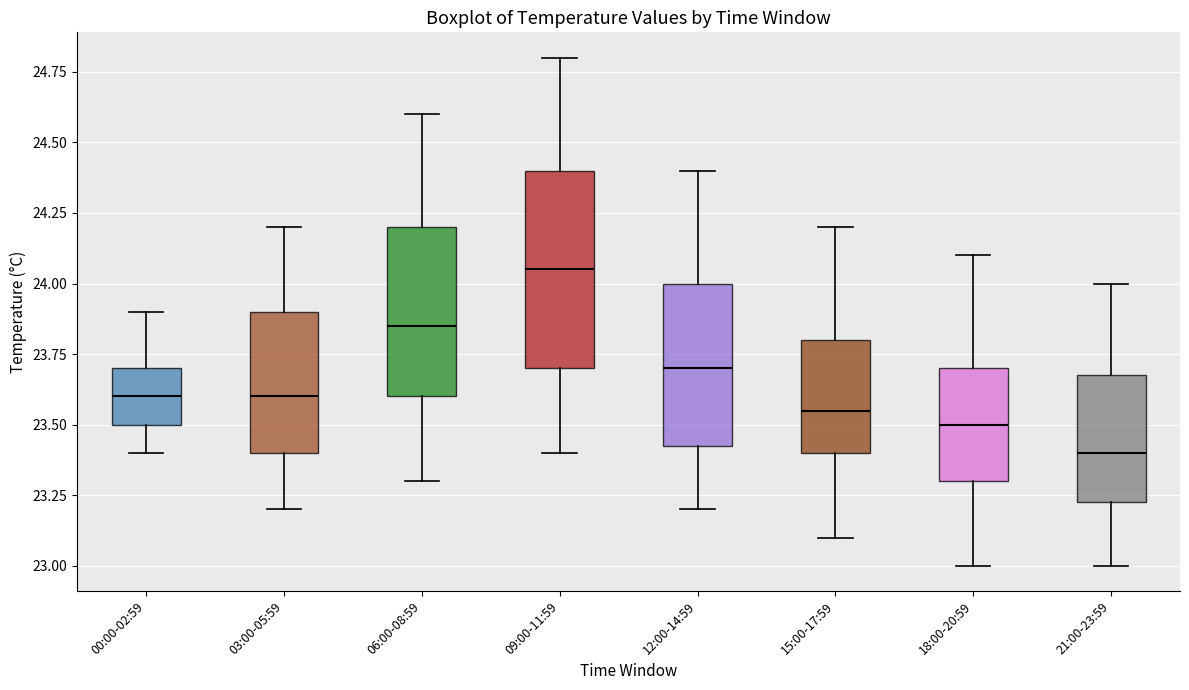

Reading left to right, read every box against the y-axis: the position of its median line, the range the box covers, and the ends of its whiskers. The values are not printed on the chart, so give them approximately, as read against the axis.

00:00-02:59: median 23.60, box 23.50 to 23.70, whiskers 23.40 to 23.90
03:00-05:59: median 23.60, box 23.40 to 23.90, whiskers 23.20 to 24.20
06:00-08:59: median 23.85, box 23.60 to 24.20, whiskers 23.30 to 24.60
09:00-11:59: median 24.05, box 23.70 to 24.40, whiskers 23.40 to 24.80
12:00-14:59: median 23.70, box 23.45 to 24.00, whiskers 23.20 to 24.40
15:00-17:59: median 23.55, box 23.40 to 23.80, whiskers 23.10 to 24.20
18:00-20:59: median 23.50, box 23.30 to 23.70, whiskers 23.00 to 24.10
21:00-23:59: median 23.40, box 23.25 to 23.70, whiskers 23.00 to 24.00